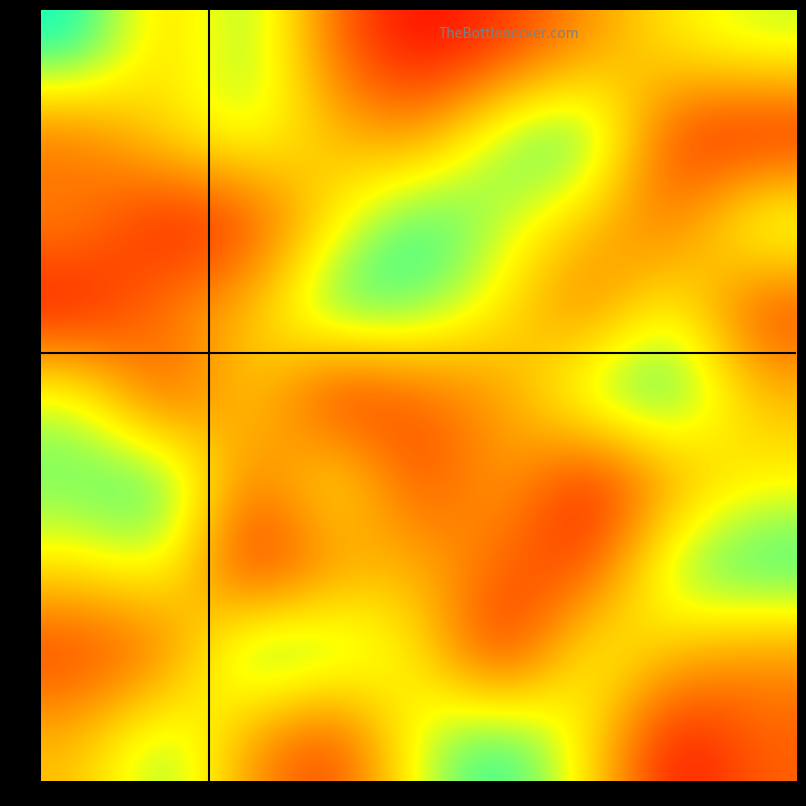

Rank the series at col_5 from highest to lowest value.

row3, row4, row9, row8, row7, row2, row5, row6, row1